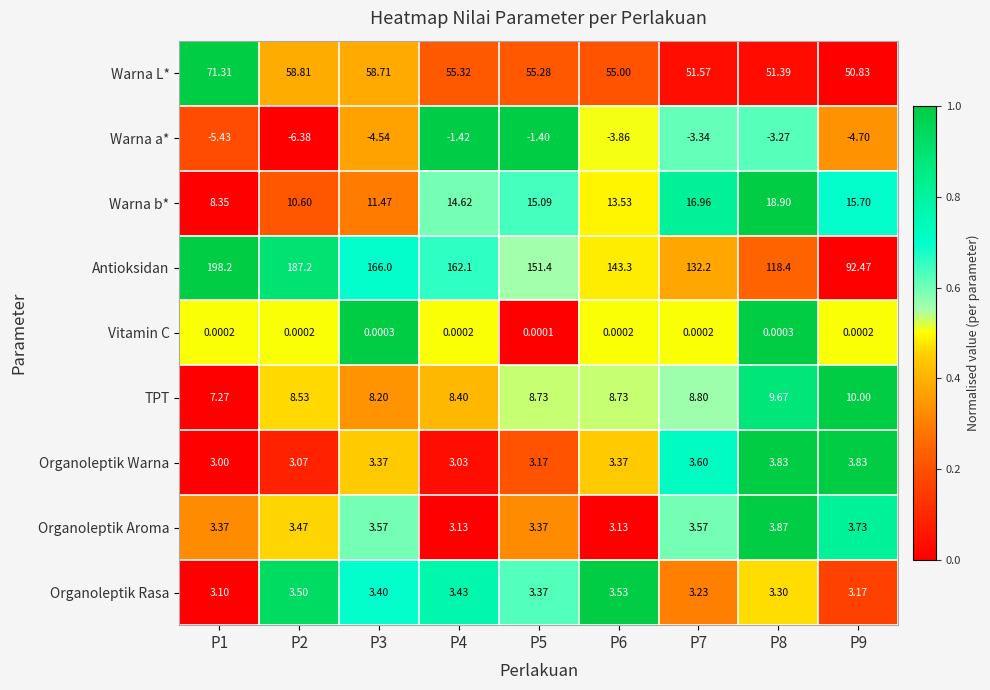

Which series has the largest total across all categories?

Antioksidan